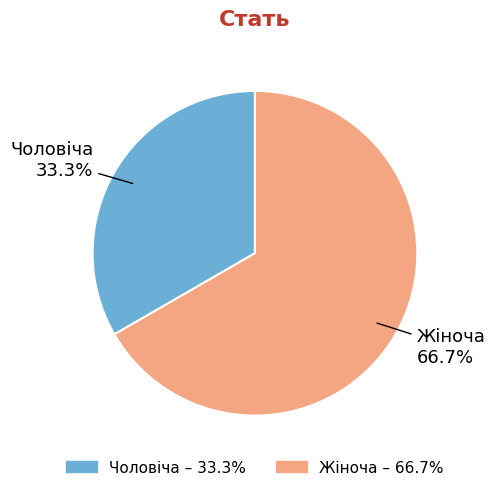

What portion of the pie excludes Чоловіча?

66.7%